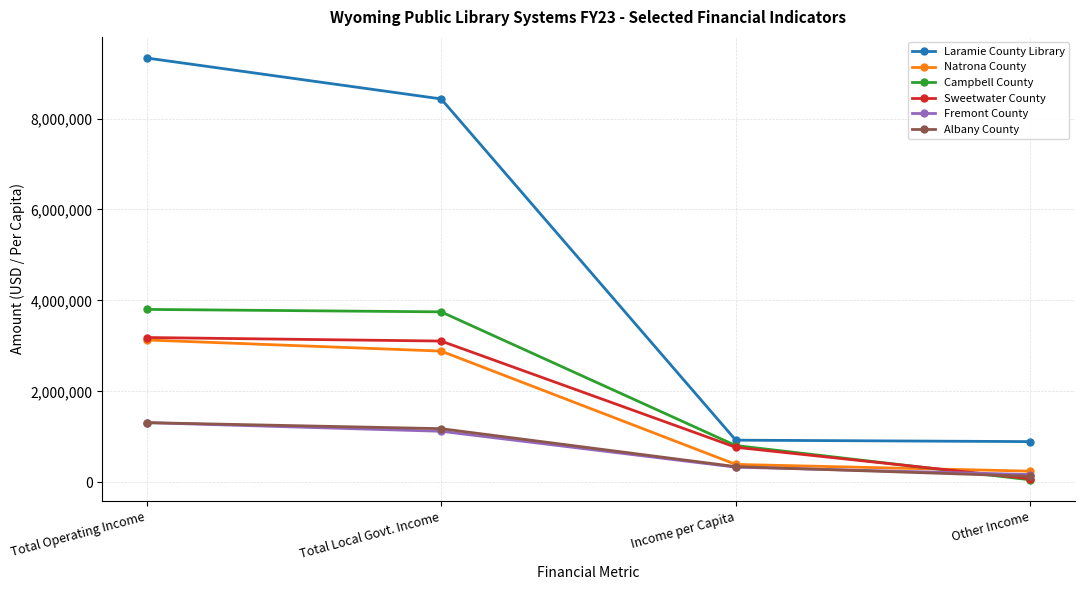

True or false: Natrona County has a value of 244661 at Other Income.

True